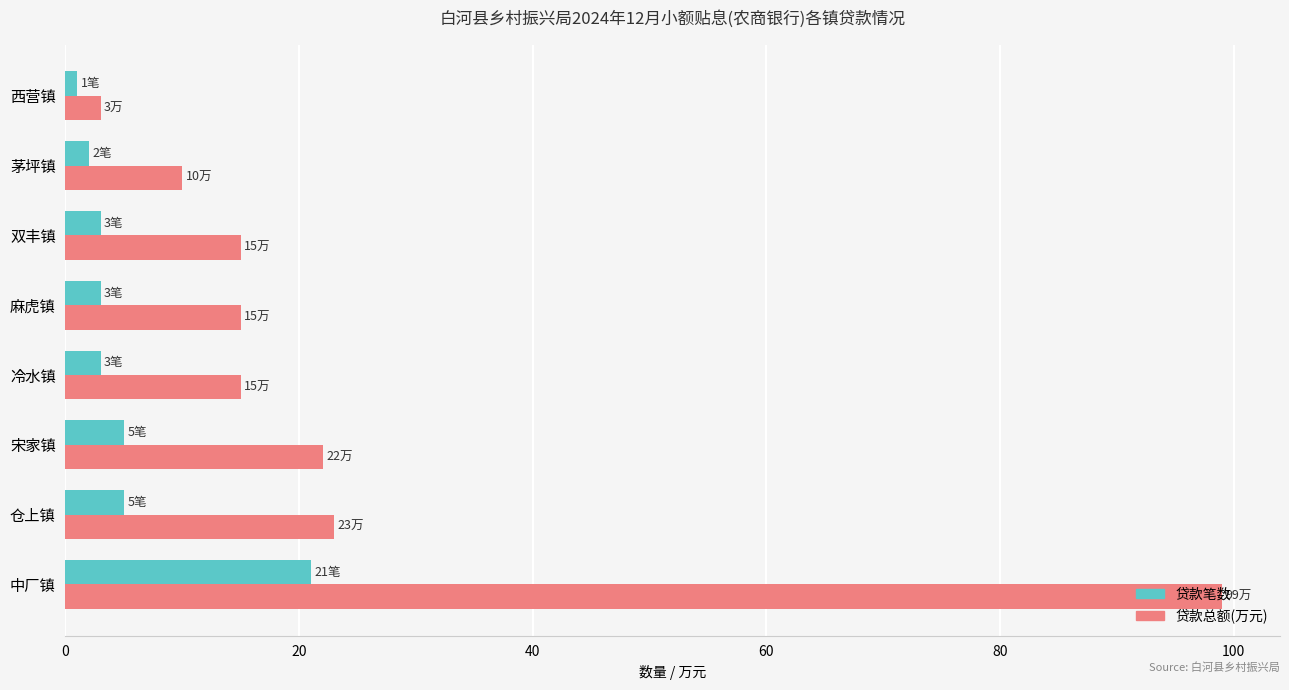

What is the average value of the 贷款总额(万元) series?

25